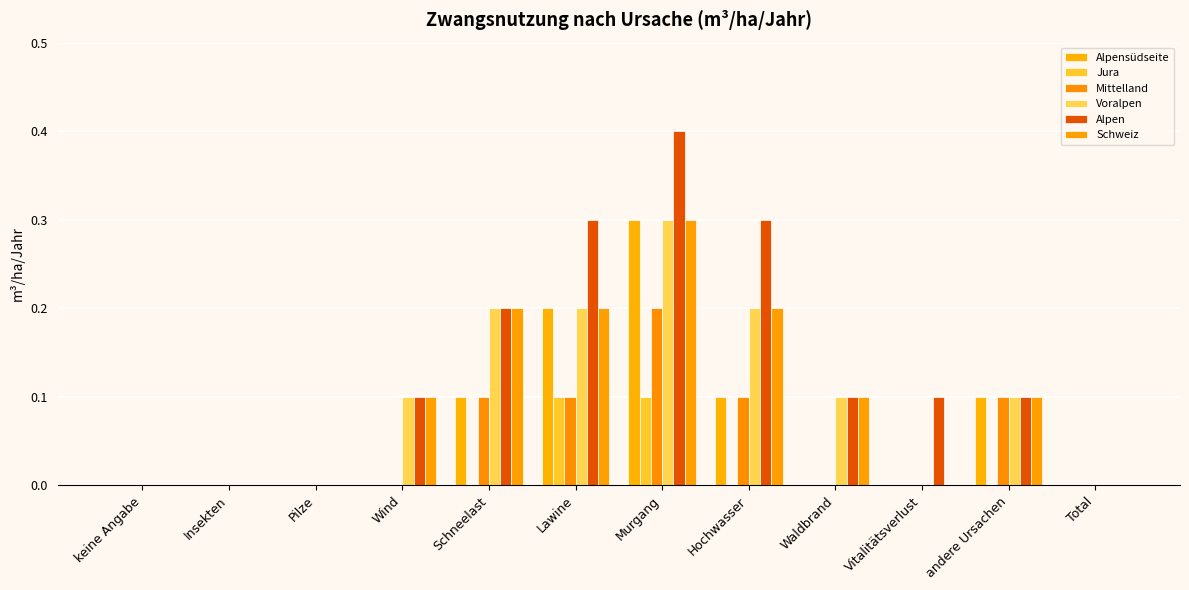

The Alpen series shows -0.2 at Insekten. True or false?

False